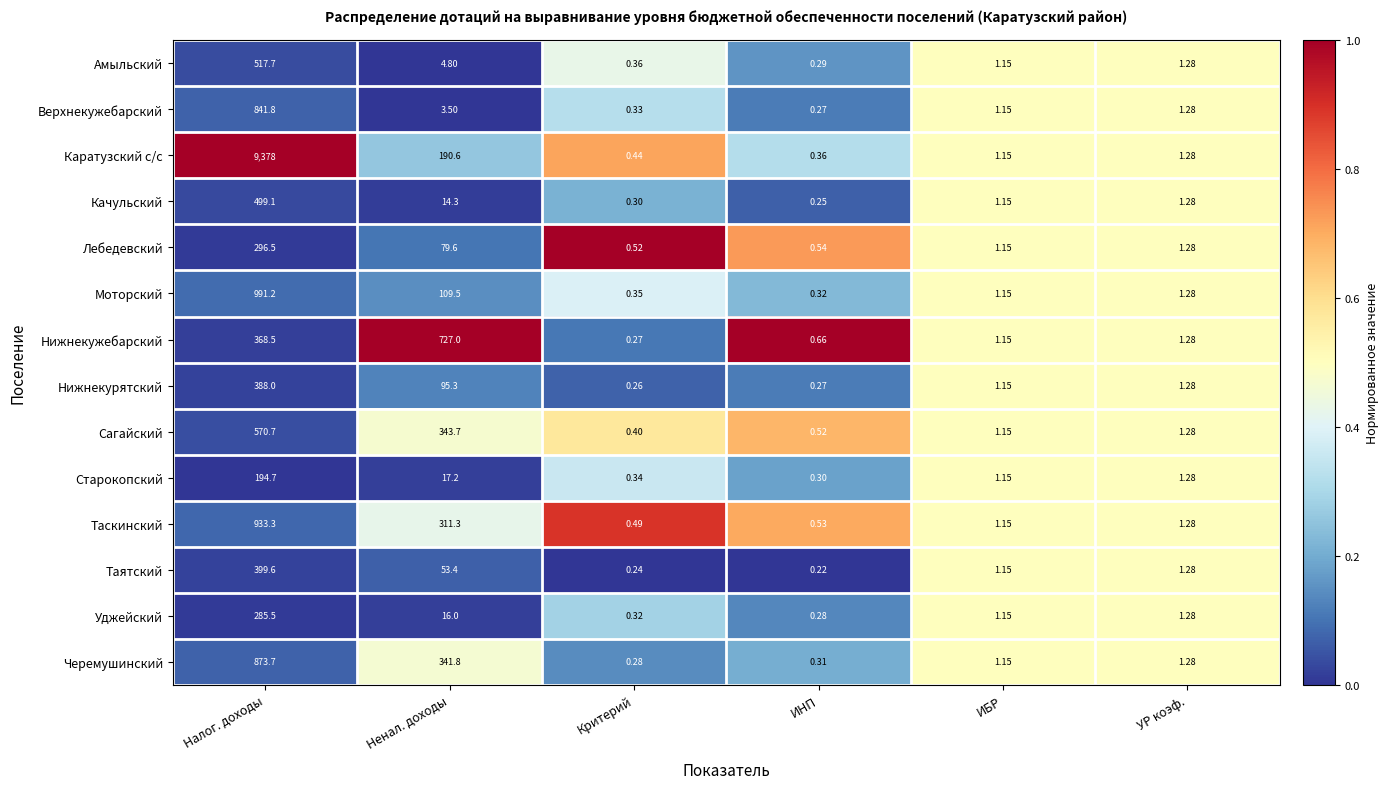

Rank the categories by Каратузский с/с value from highest to lowest.

Налог. доходы, Ненал. доходы, УР коэф., ИБР, Критерий, ИНП